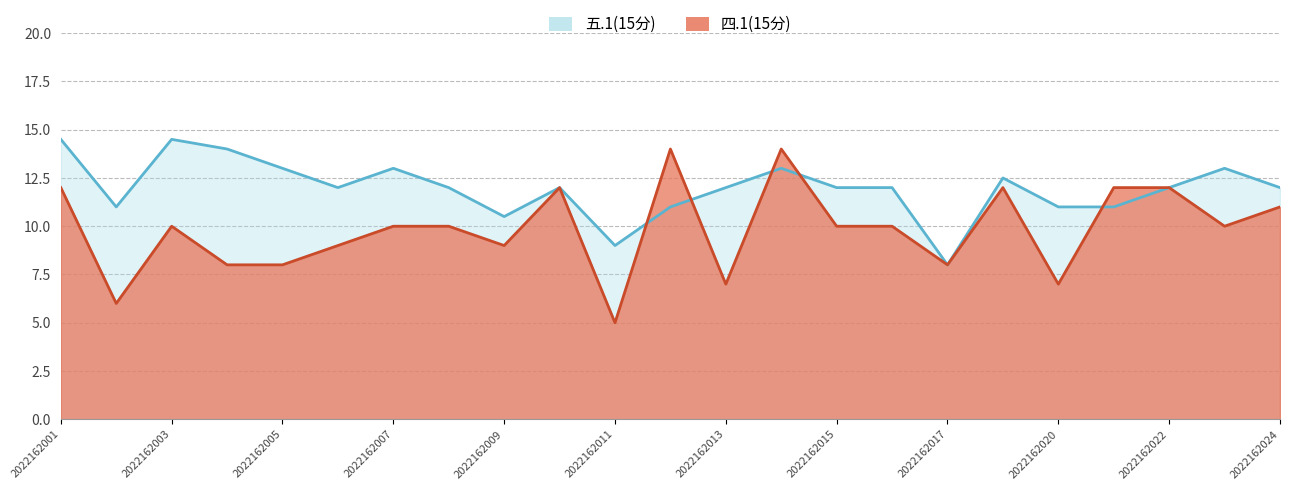

What is the difference between the second highest and second lowest values in the 五.1(15分) series?

5.5